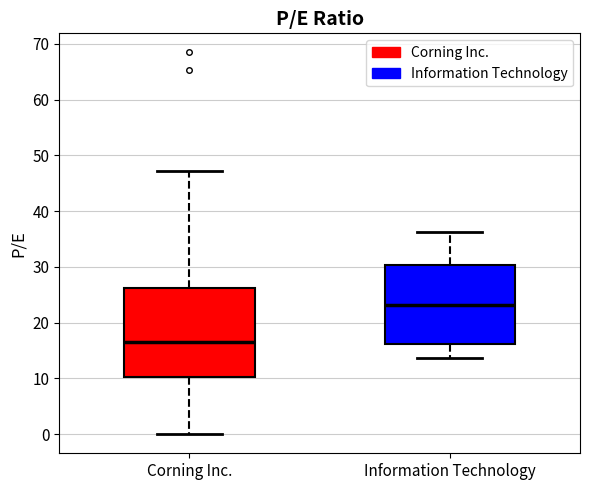

Reading left to right, read every box against the y-axis: the position of its median line, the range the box covers, and the ends of its whiskers. The values are not printed on the chart, so give them approximately, as read against the axis.

Corning Inc.: median 16, box 10 to 26, whiskers 0 to 47
Information Technology: median 23, box 16 to 30, whiskers 14 to 36